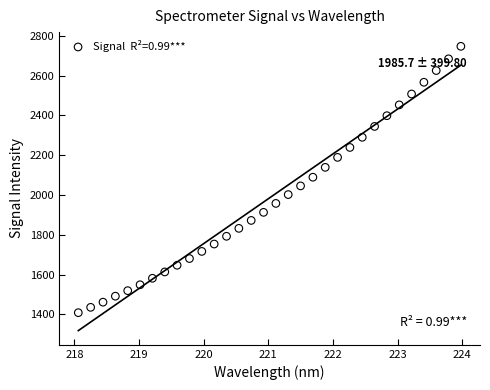

What is the range of Y values (max minus min)?

1337.9